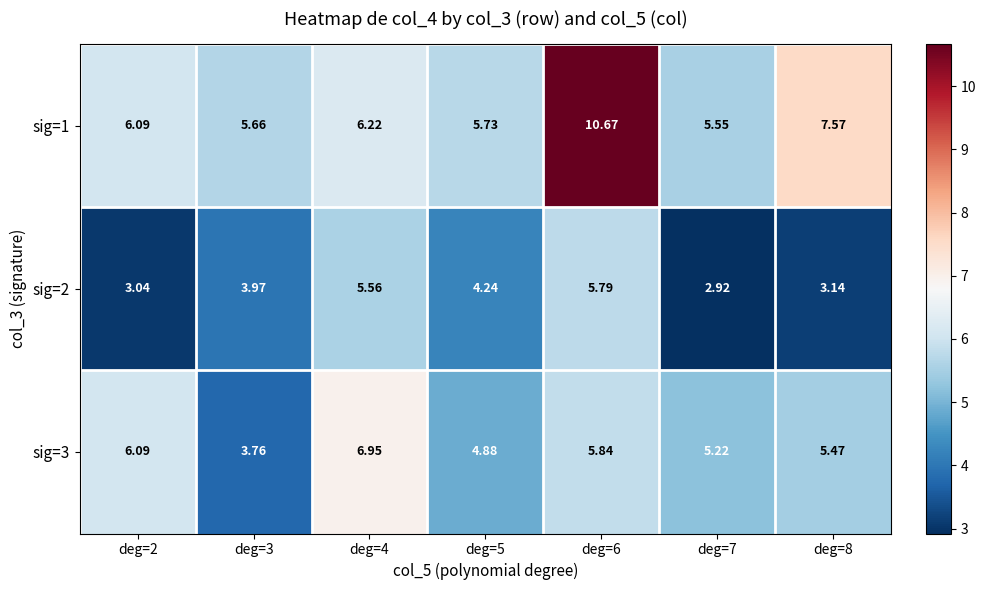

How many data points in sig=2 are less than 3?

1